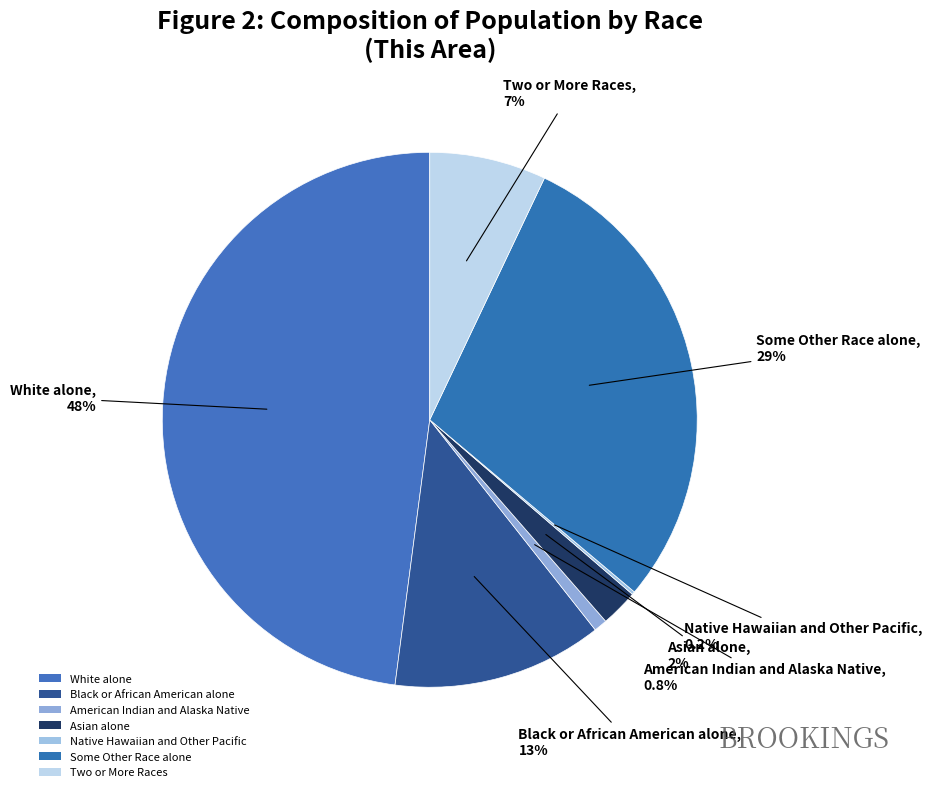

What percentage is NOT represented by Black or African American alone?

87.3%